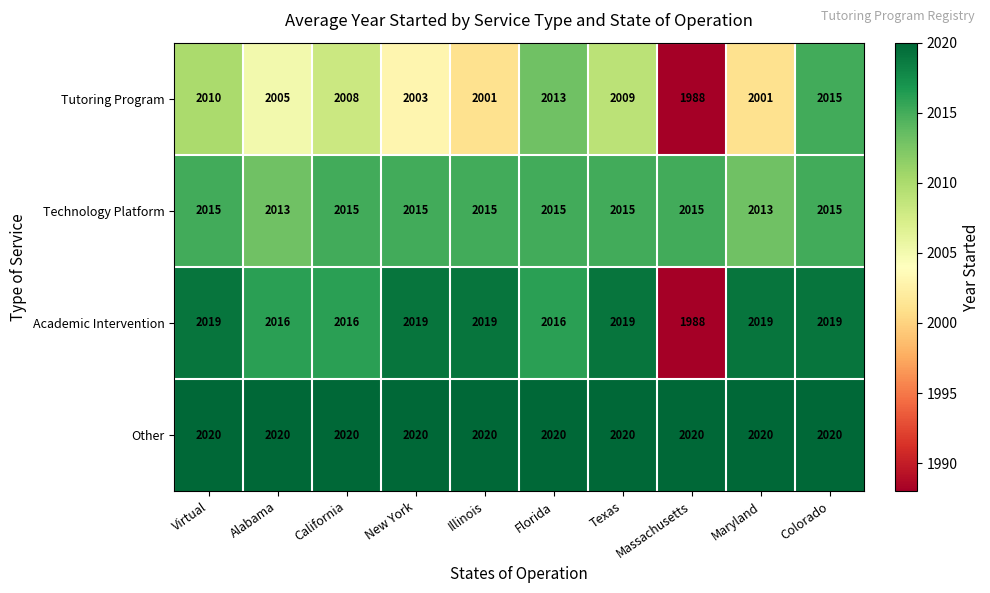

What is the maximum value shown in the chart?

2020